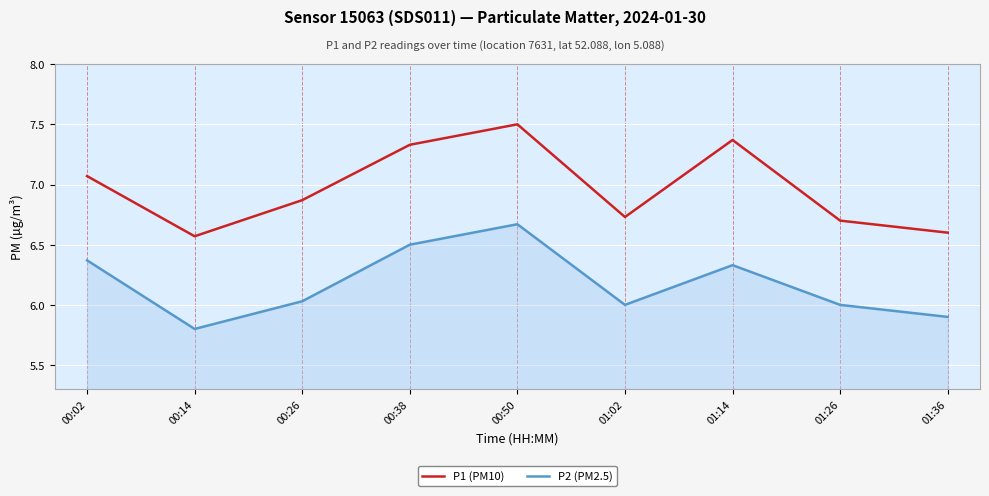

True or false: P2 (PM2.5) and P1 (PM10) cross at least once.

False